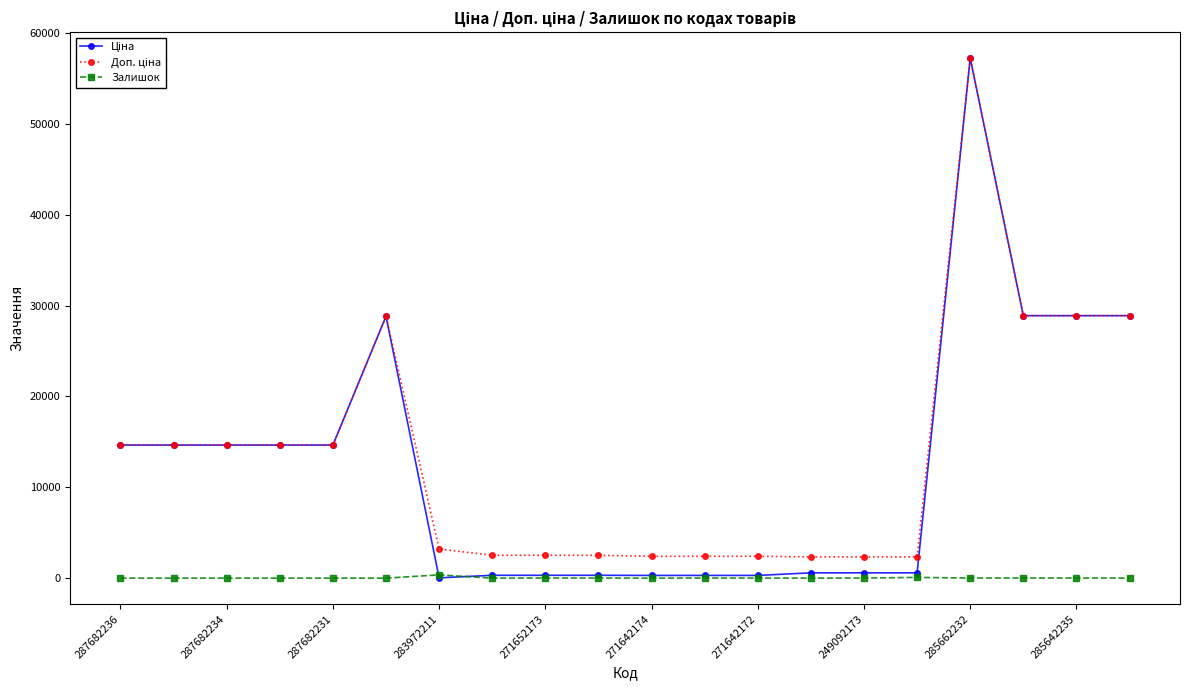

What is the greatest value displayed?

57235.5